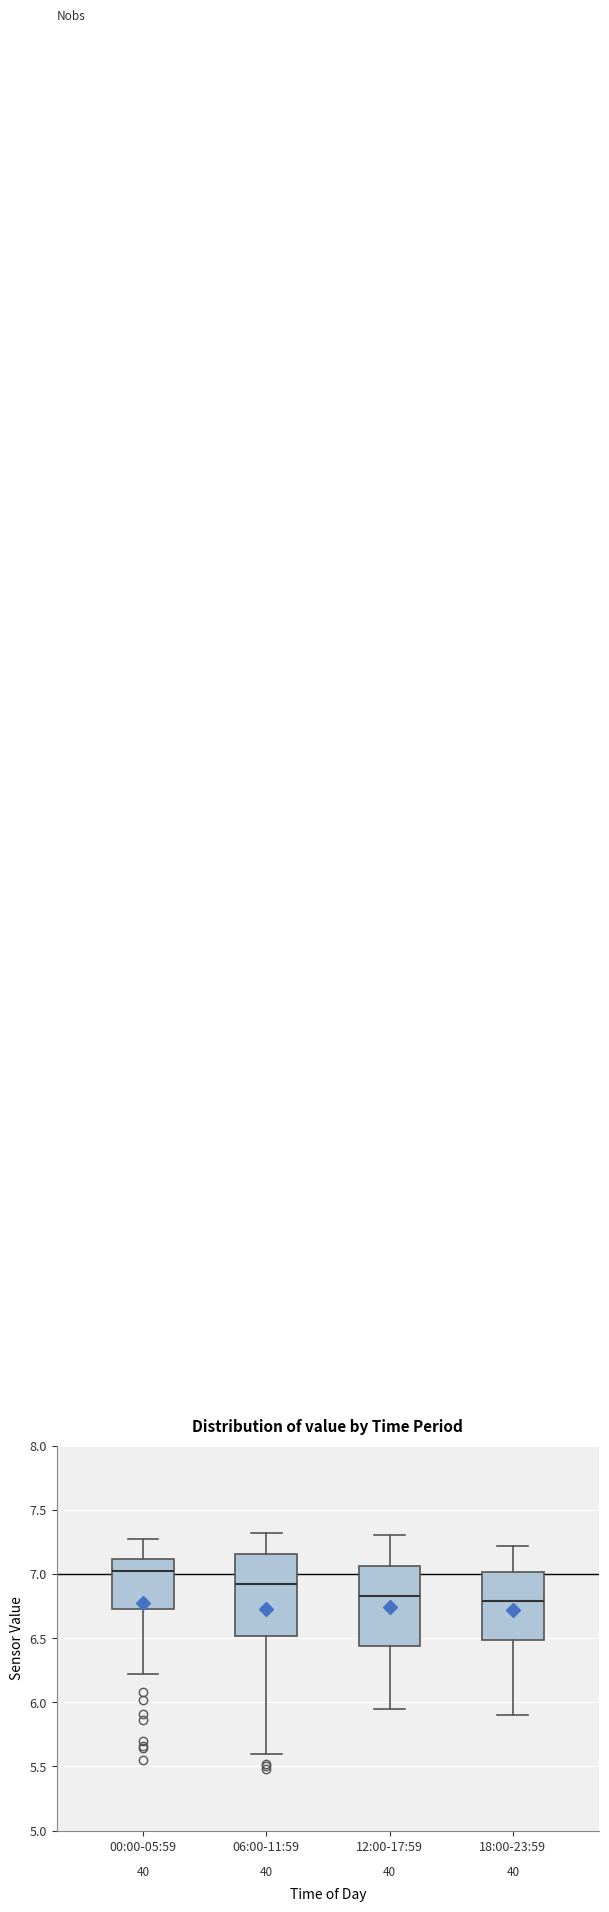

Reading left to right, read every box against the y-axis: the position of its median line, the range the box covers, and the ends of its whiskers. The values are not printed on the chart, so give them approximately, as read against the axis.

00:00-05:59: median 7.00, box 6.75 to 7.10, whiskers 6.20 to 7.25
06:00-11:59: median 6.95, box 6.50 to 7.15, whiskers 5.60 to 7.30
12:00-17:59: median 6.85, box 6.45 to 7.05, whiskers 5.95 to 7.30
18:00-23:59: median 6.80, box 6.50 to 7.00, whiskers 5.90 to 7.20